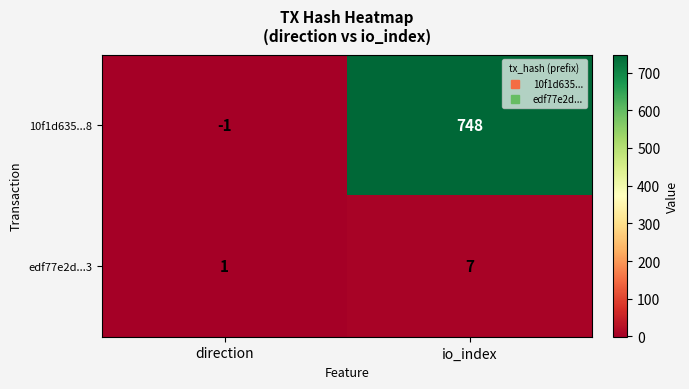

The value of 10f1d635...8 at direction is -2. True or false?

False